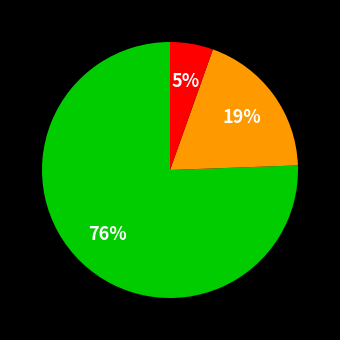

To the nearest percent, what is the average slice percentage?

33%